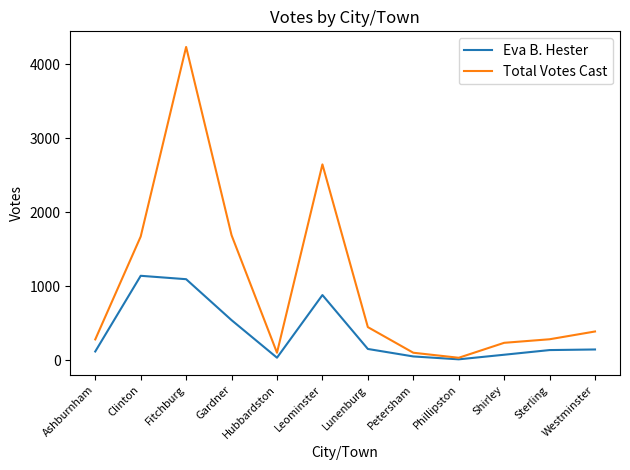

At which label does Total Votes Cast first exceed 391?

Clinton